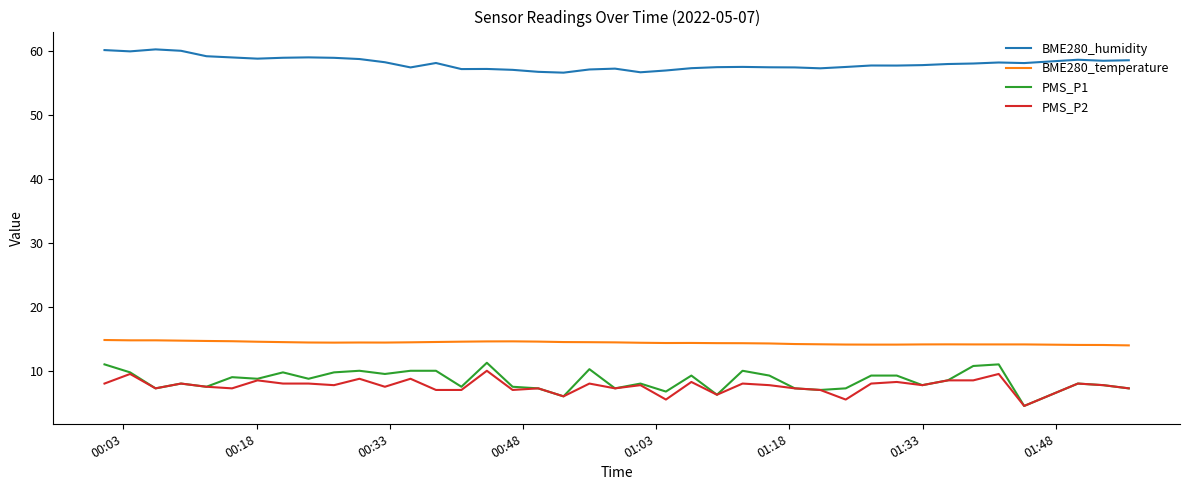

What are all the series names shown in the legend?

BME280_humidity, BME280_temperature, PMS_P1, PMS_P2